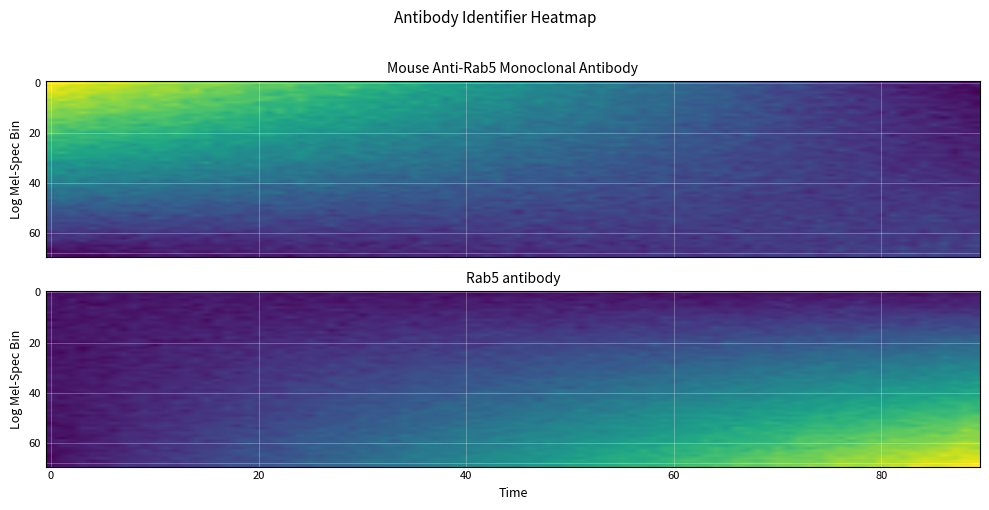

At how many categories does at least one series exceed 4593253?

1